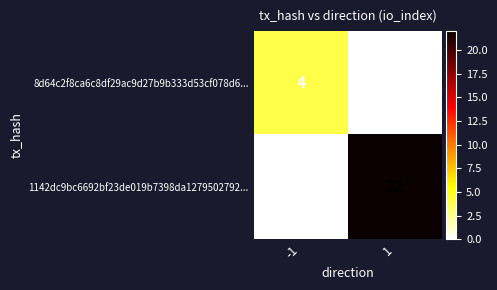

List the series in order of their peak value, lowest first.

8d64c2f8ca6c8df29ac9d27b9b333d53cf078d6..., 1142dc9bc6692bf23de019b7398da1279502792...